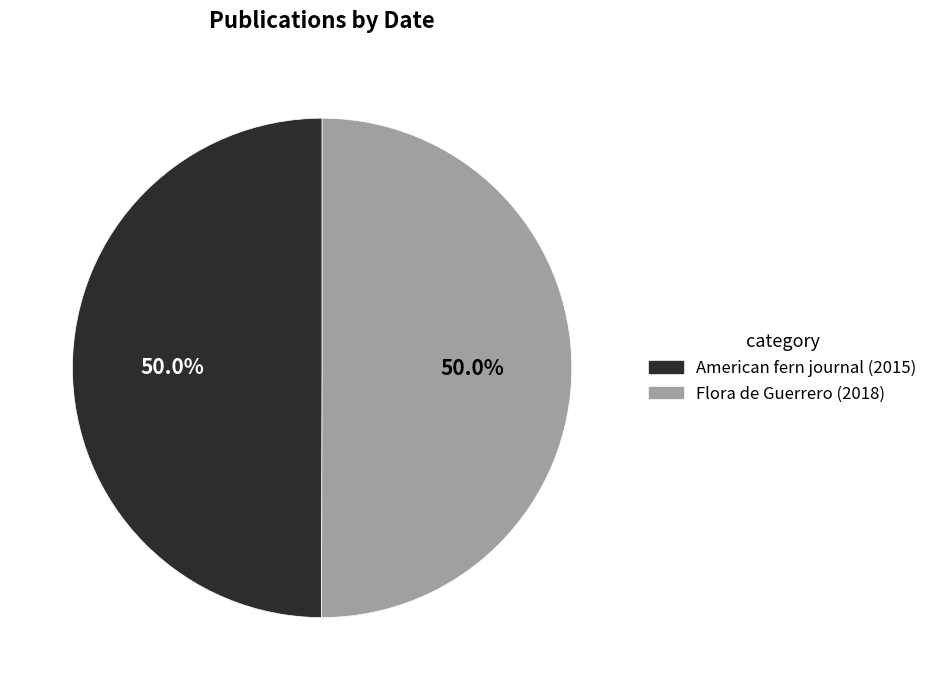

What is the total percentage of American fern journal (2015) and Flora de Guerrero (2018)?

100.0%